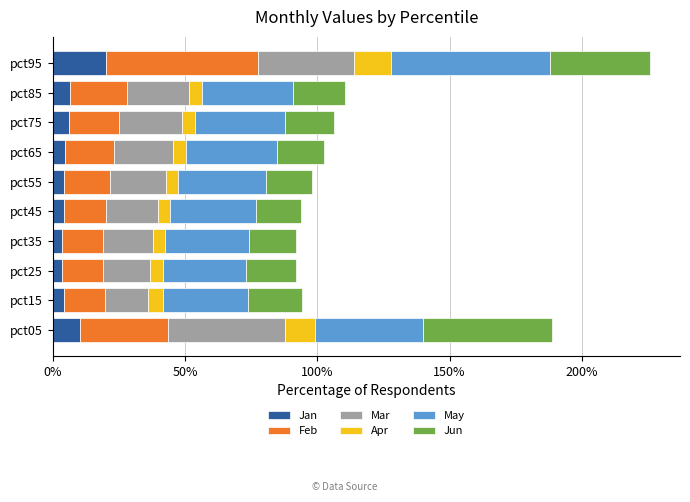

What are all the series names shown in the legend?

Jan, Feb, Mar, Apr, May, Jun